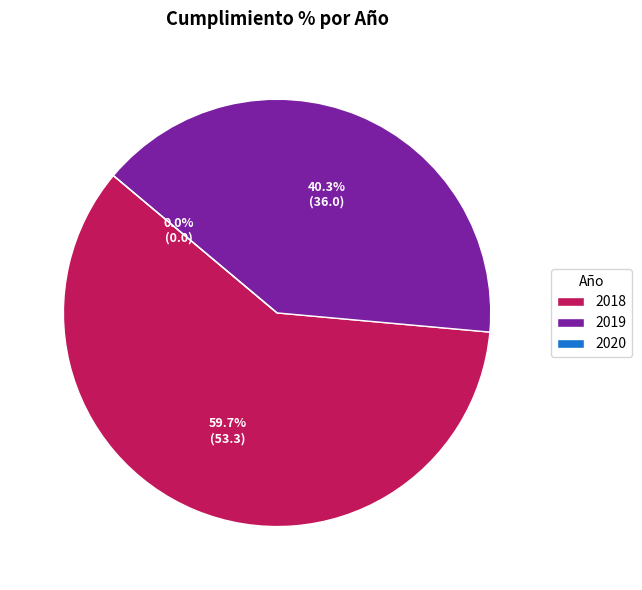

What percentage do 2020 and 2019 together represent?

40.3%